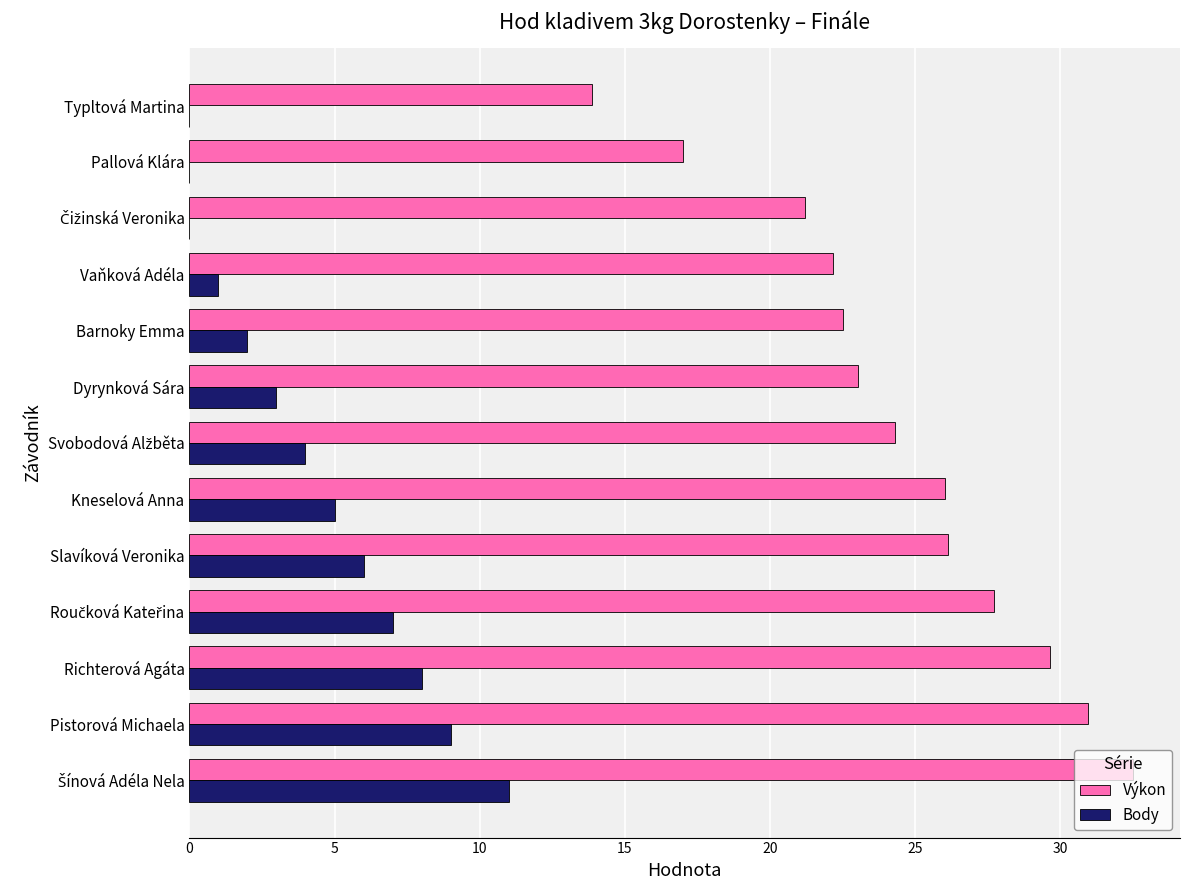

How many series are shown in this chart?

2